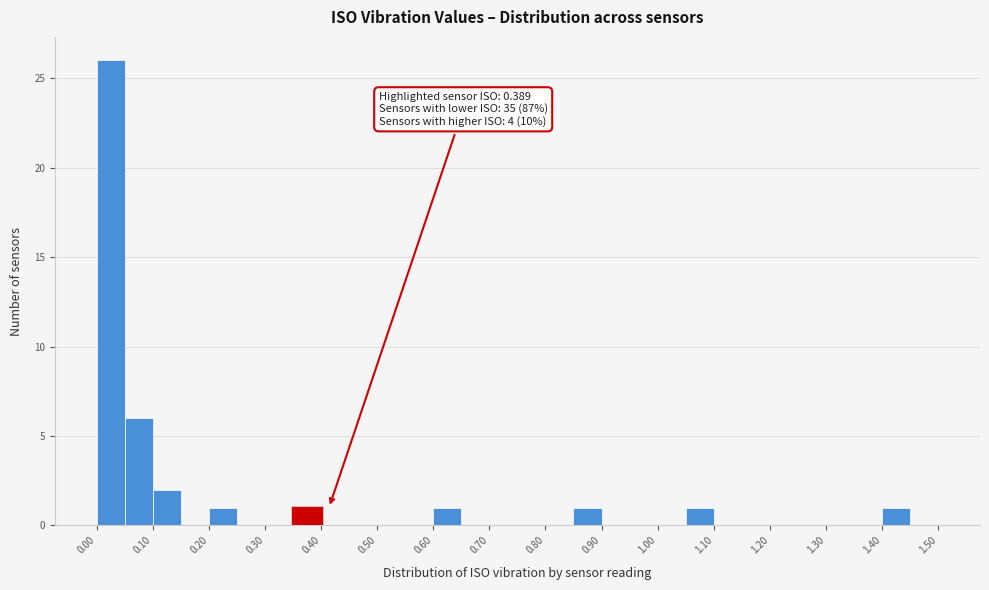

Which range on the x-axis has the tallest bar?

0.00 to 0.05